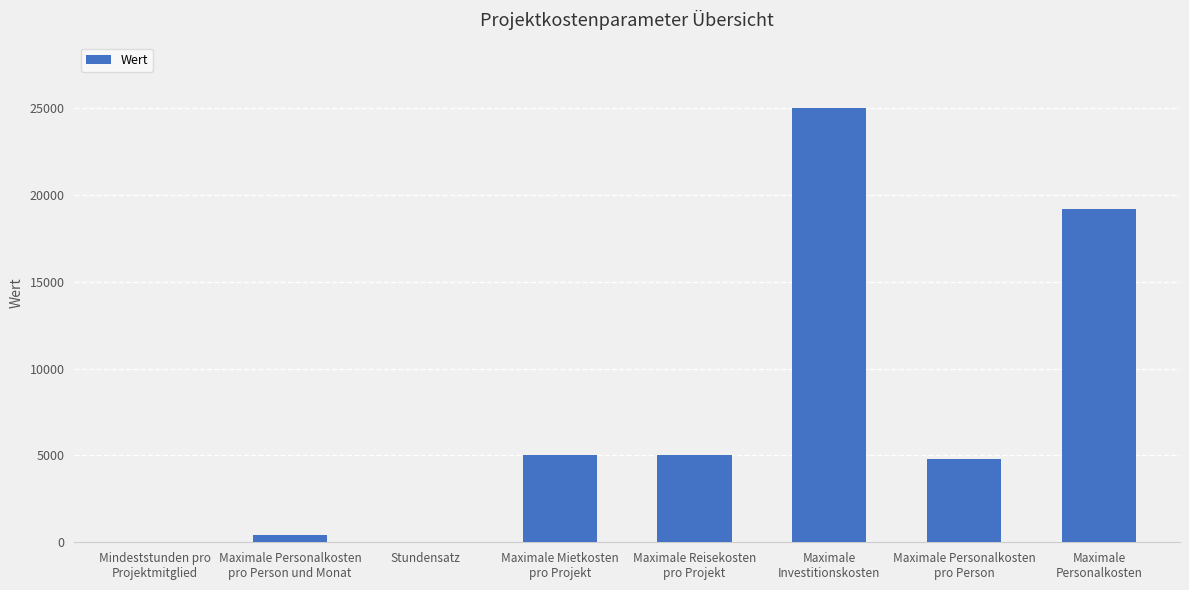

At which label is the value closest to 12510?

Maximale
Personalkosten